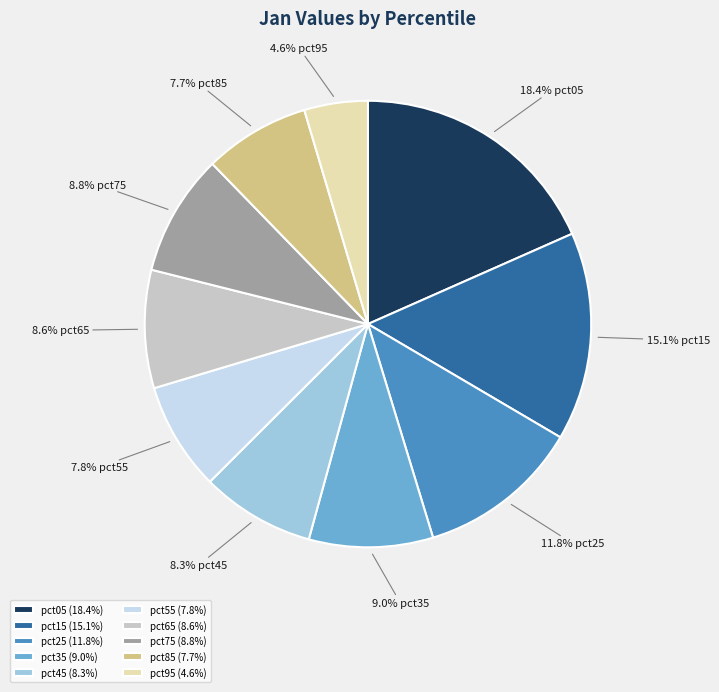

Which has a higher value, pct85 (7.7%) or pct05 (18.4%)?

pct05 (18.4%)